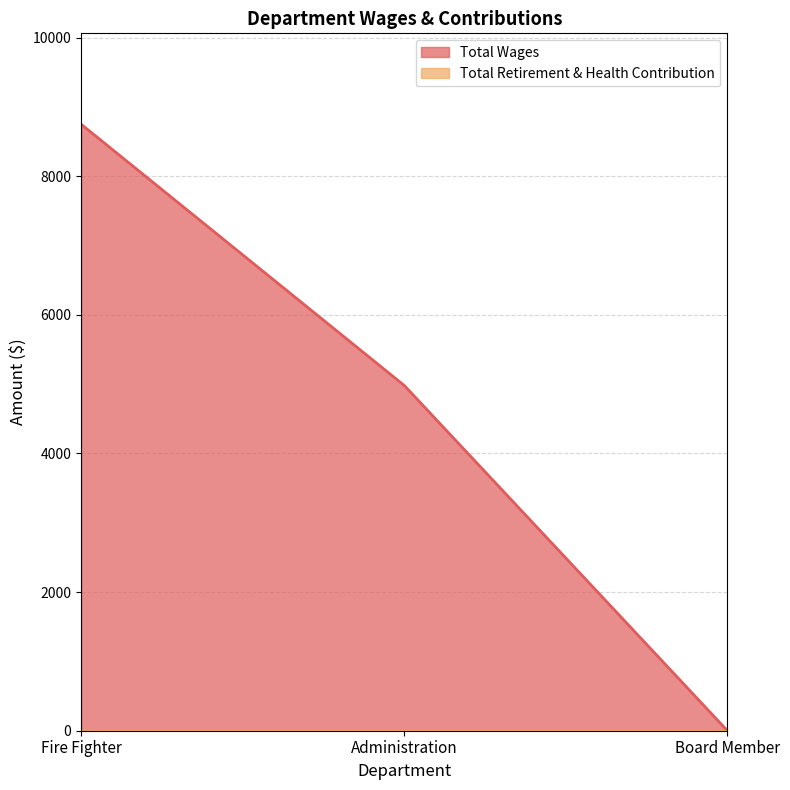

What is the greatest value displayed?

8750